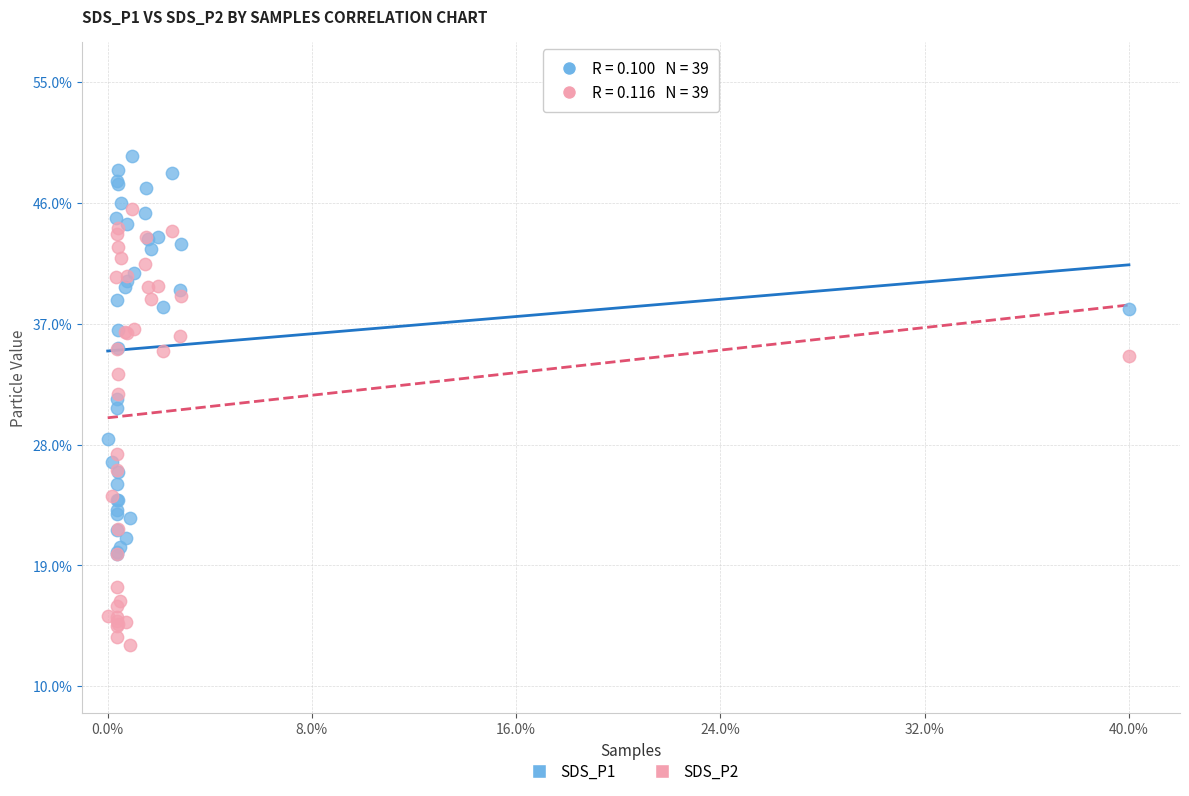

In the SDS_P2 series, what Y value is closest to 29?

27.3